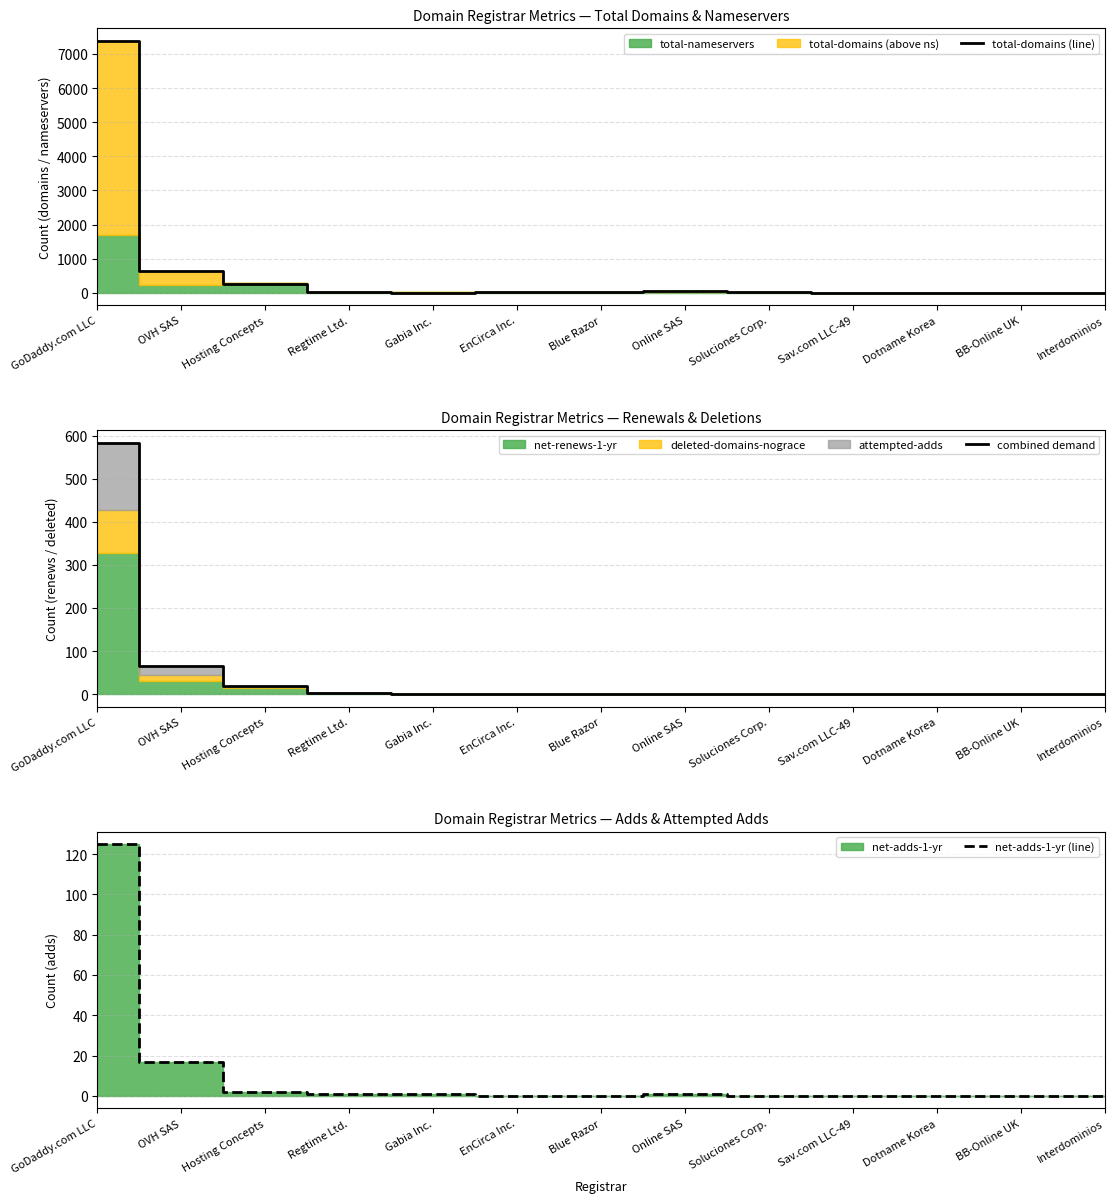

List the series in order of their peak value, lowest first.

net-adds-1-yr (line), combined demand, total-domains (line)